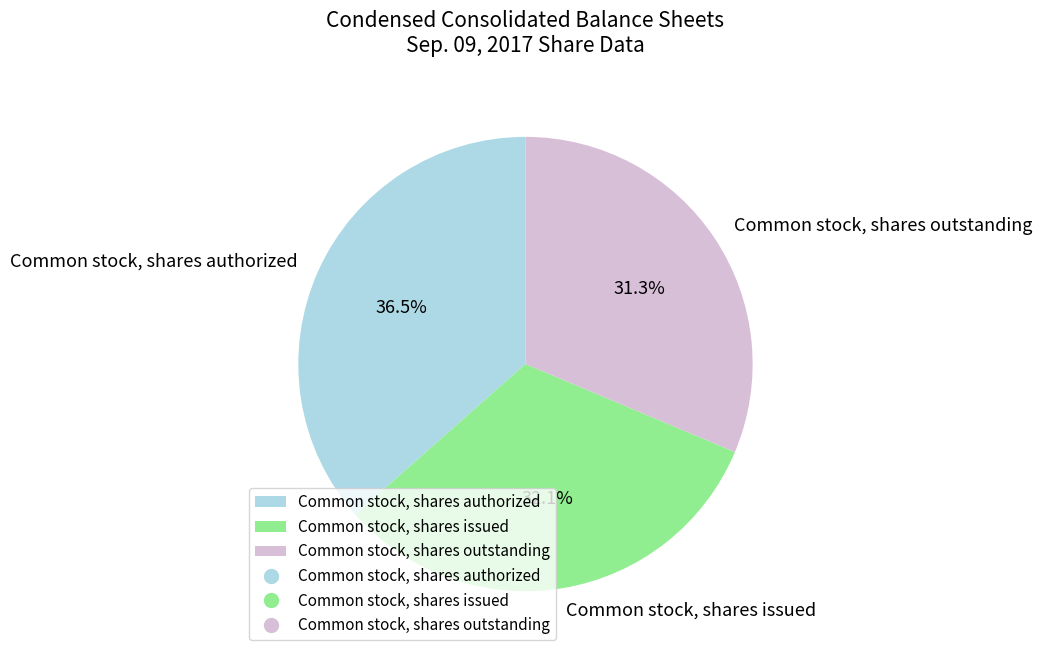

To the nearest percent, what is the average slice percentage?

33%